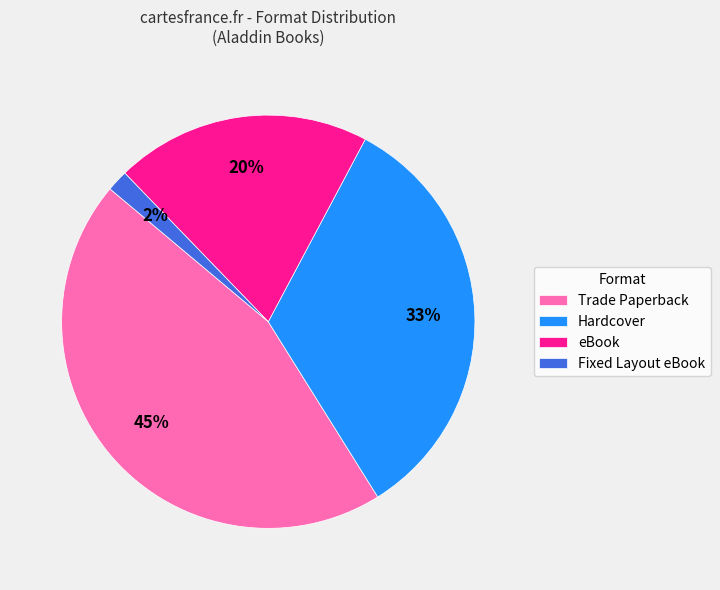

Approximately how many times larger is the value at Hardcover compared to Trade Paperback?

0.7